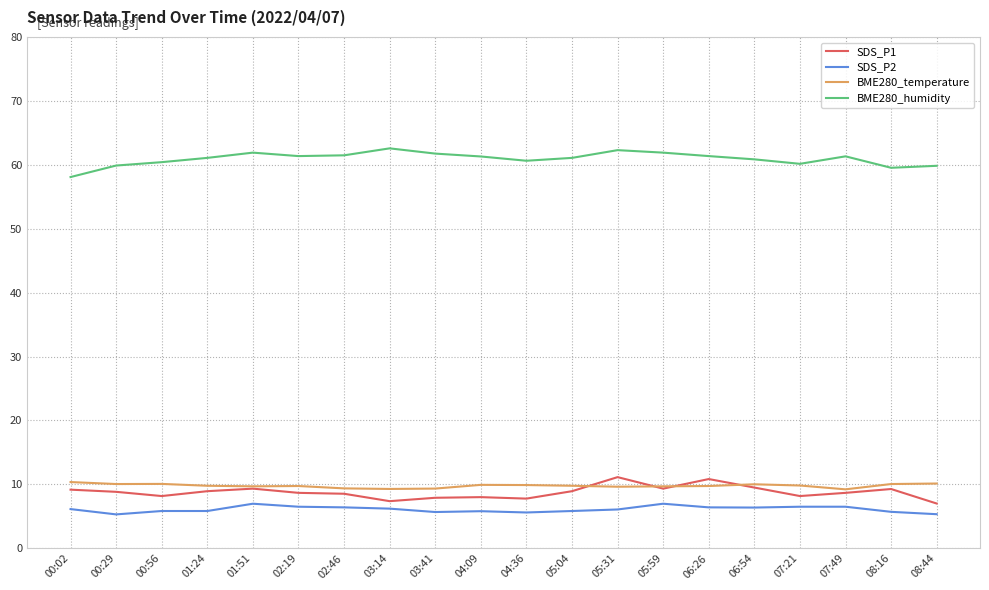

What are all the series names shown in the legend?

SDS_P1, SDS_P2, BME280_temperature, BME280_humidity